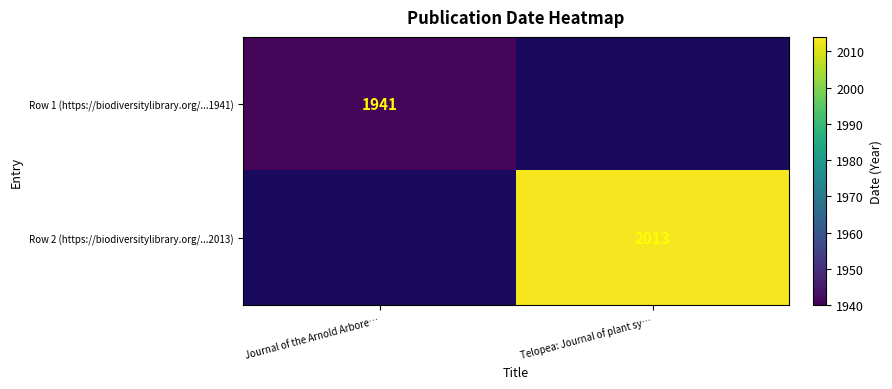

Is it true that Row 1 (https://biodiversitylibrary.org/...1941) equals 2766 at Journal of the Arnold Arbore…?

False